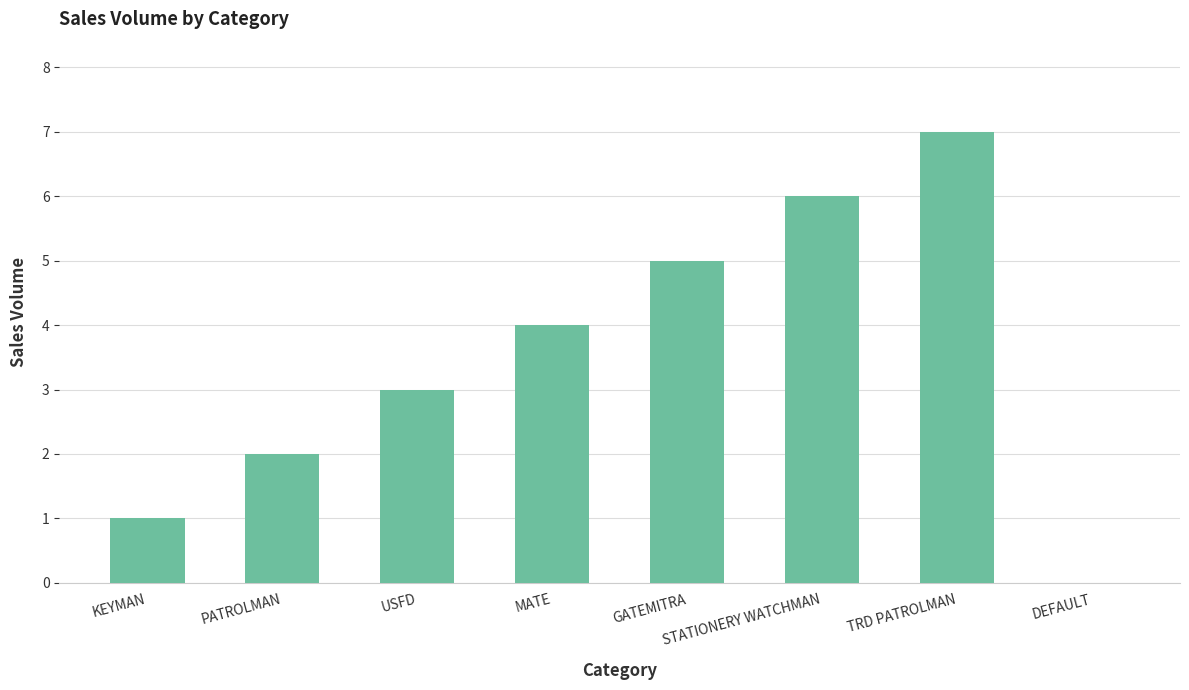

Reading left to right, extract all data points from this chart.

1	2	3	4	5	6	7	0